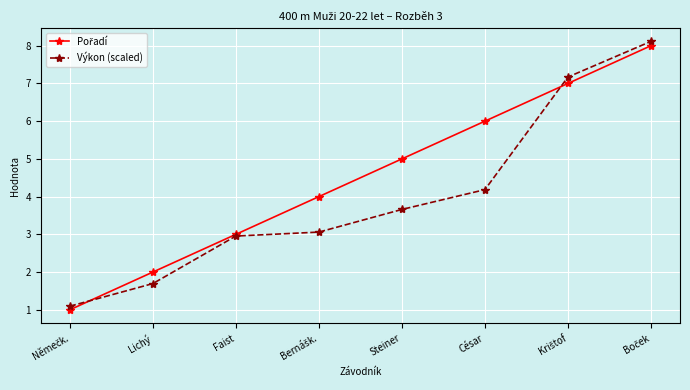

Which series has the widest spread of values?

Výkon (scaled)